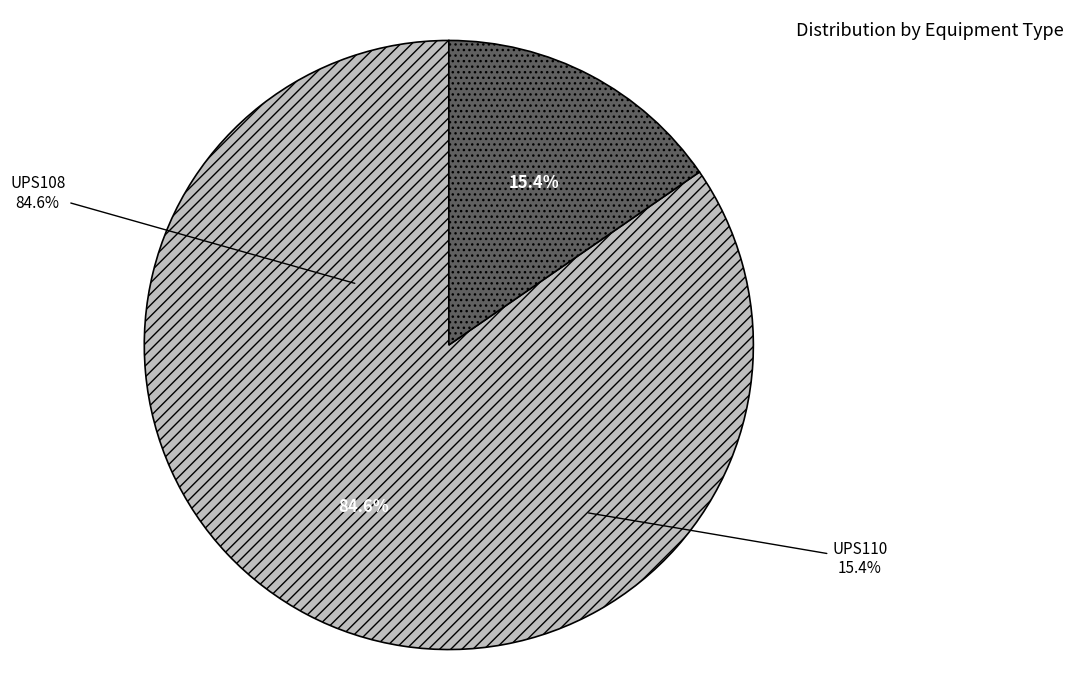

To the nearest percent, what is the combined percentage of UPS108 and UPS110?

100%